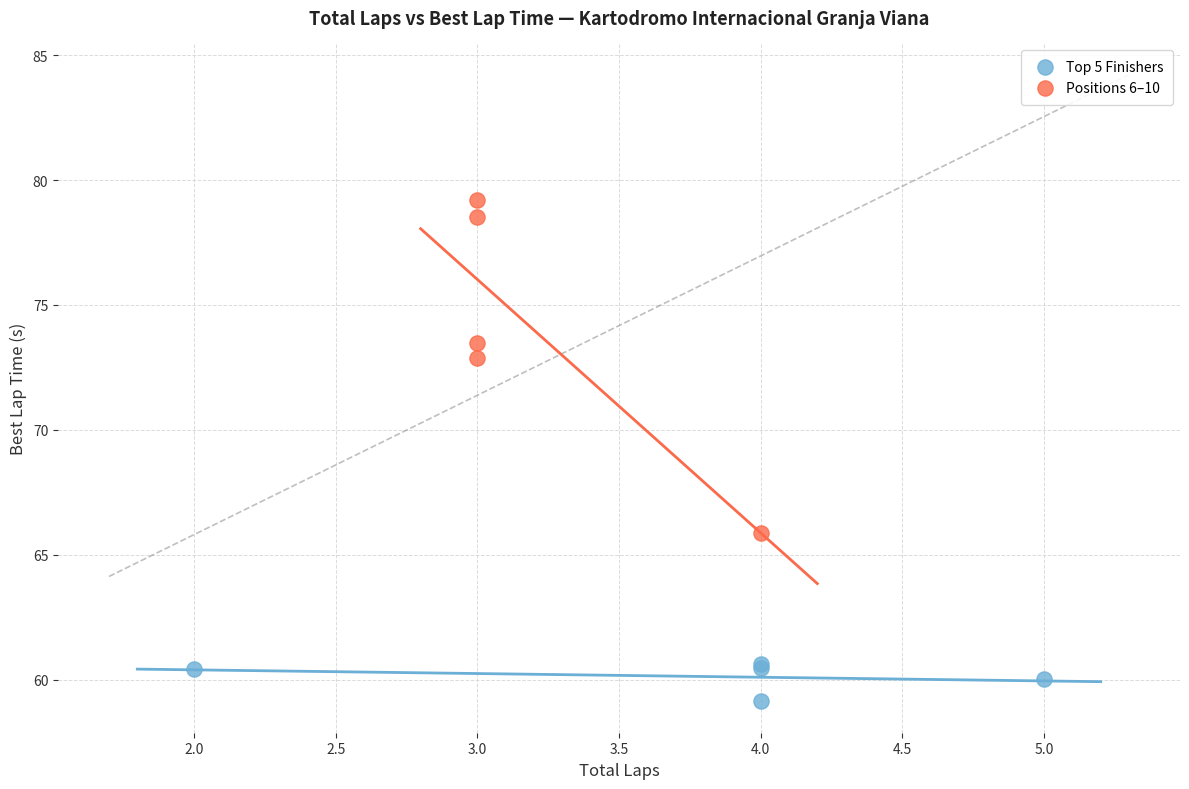

Which series reaches the maximum Y coordinate?

Positions 6–10